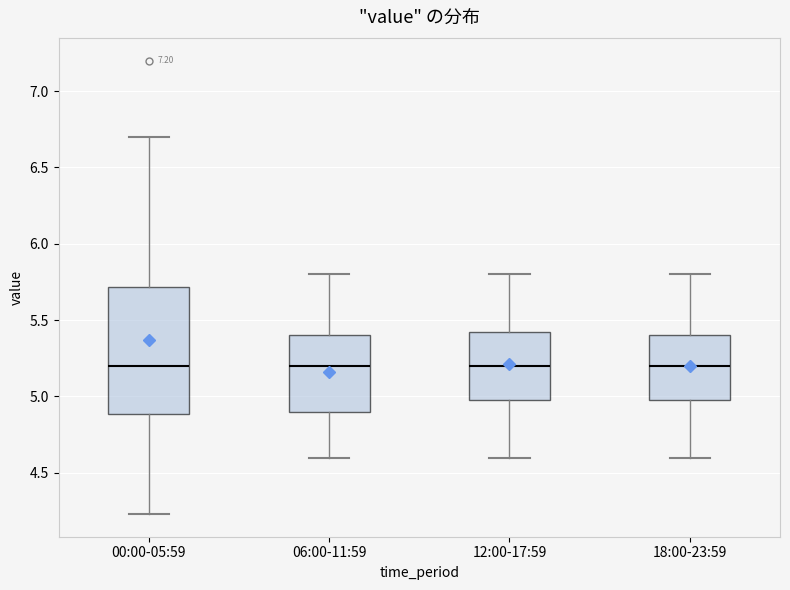

Comparing the boxes themselves (not the whiskers), which one is the tallest?

00:00-05:59